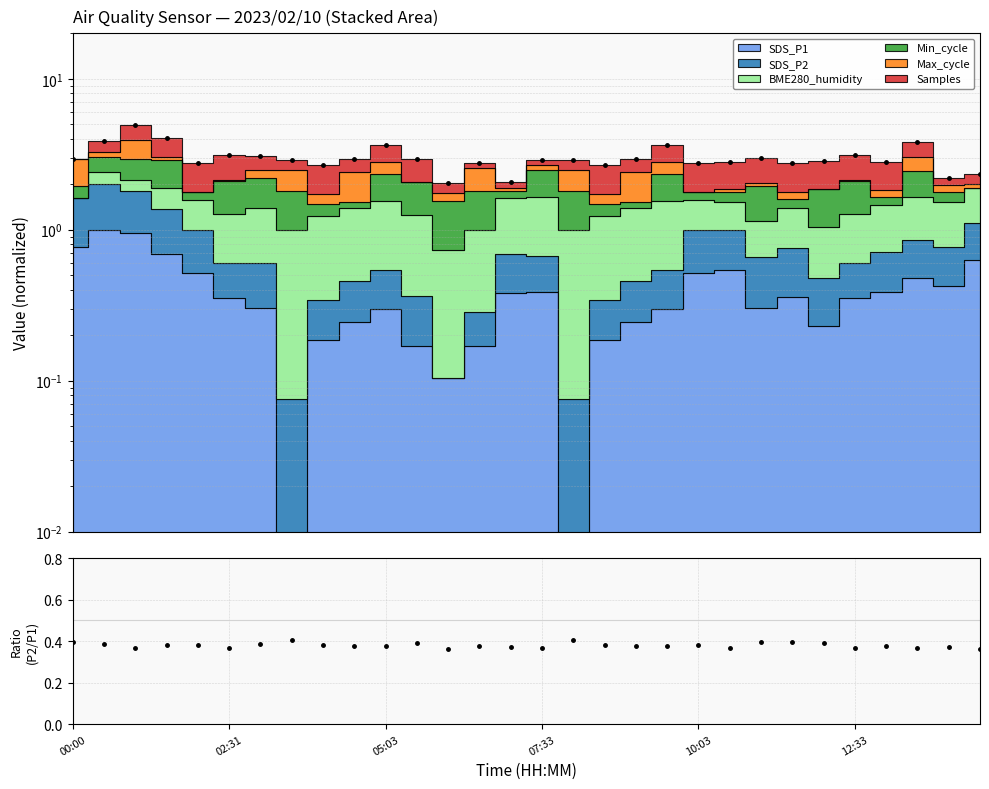

Reading left to right, list all the values displayed in this chart.

0.4	0.4	0.4	0.4	0.4	0.4	0.4	0.4	0.4	0.4	0.4	0.4	0.4	0.4	0.4	0.4	0.4	0.4	0.4	0.4	0.4	0.4	0.4	0.4	0.4	0.4	0.4	0.4	0.4	0.4